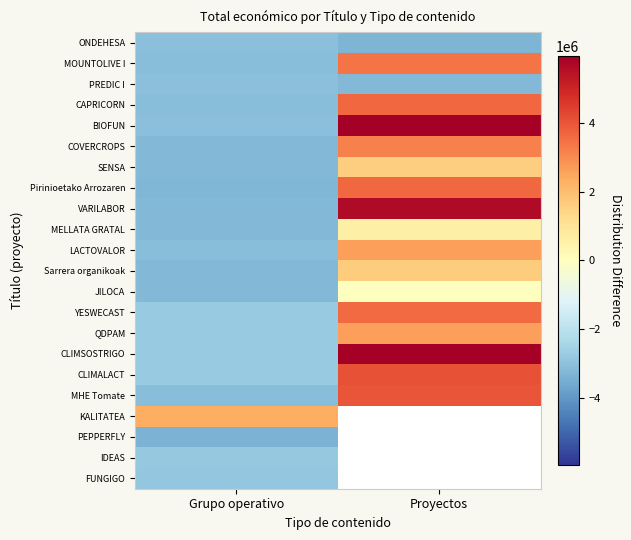

Rank the categories by COVERCROPS value from highest to lowest.

Proyectos, Grupo operativo